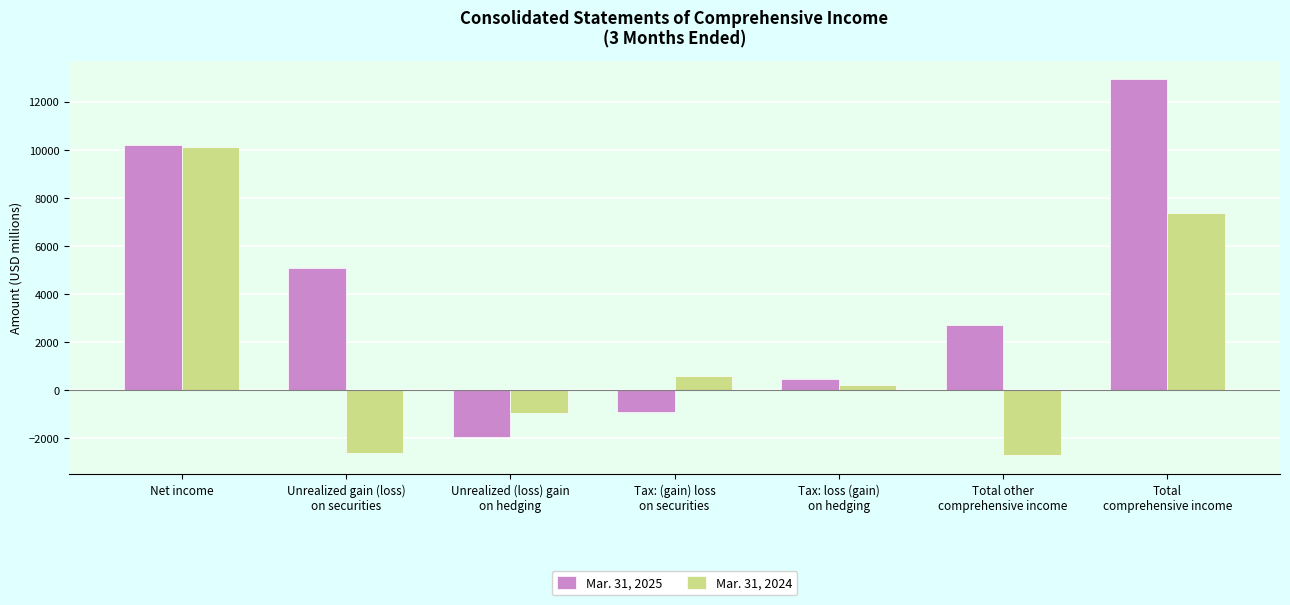

What is the label of the 4th bar from the right?

Tax: (gain) loss
on securities